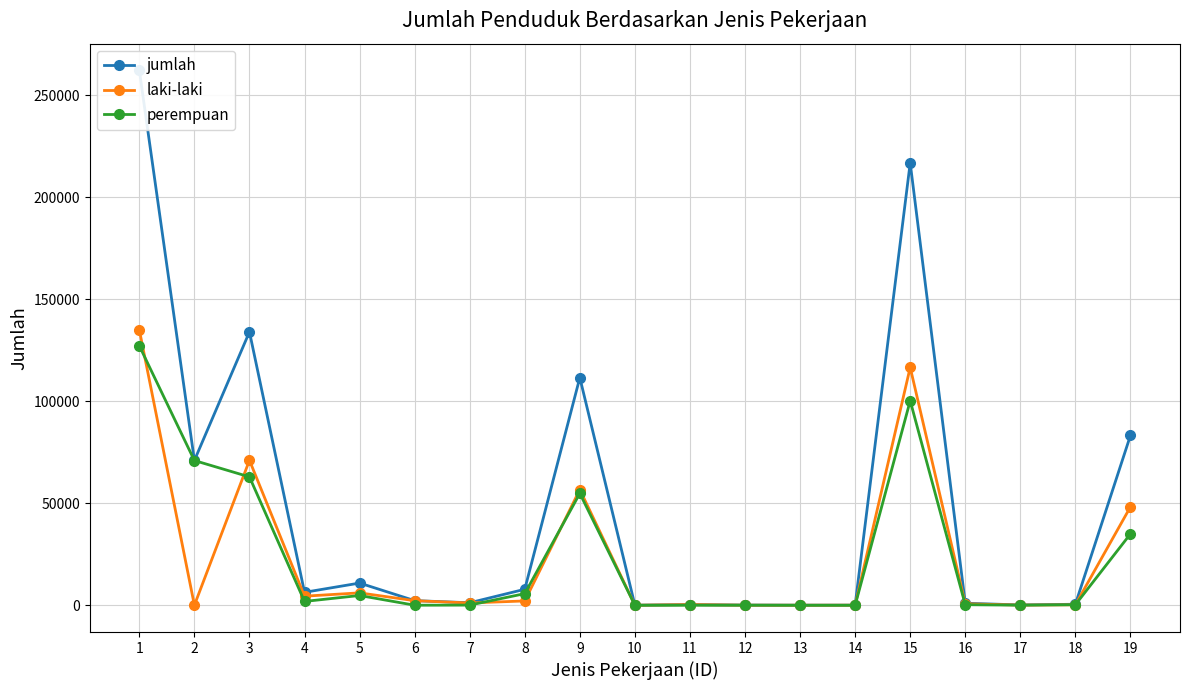

The value of perempuan at 1 is 59657. True or false?

False